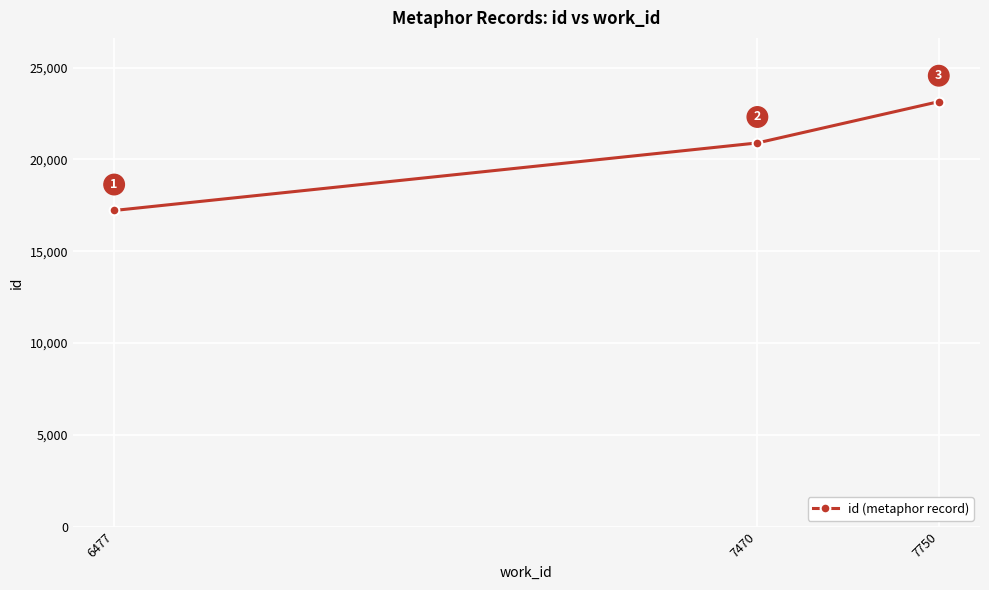

Reading right to left, what are all the values shown in this chart?

23145	20898	17220